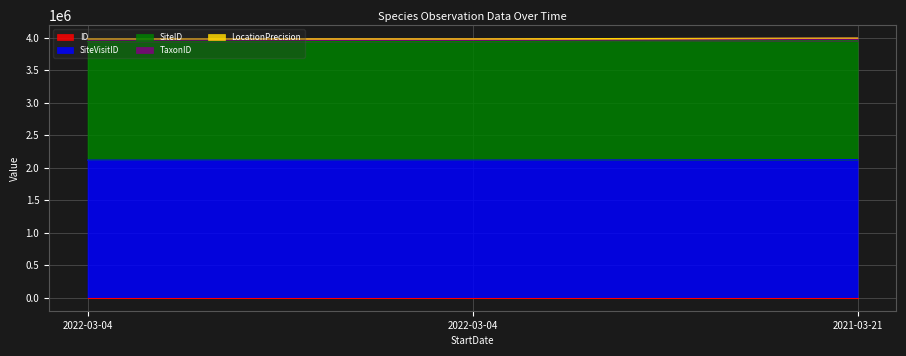

True or false: ID has a value of 1 at 2021-03-21.

False